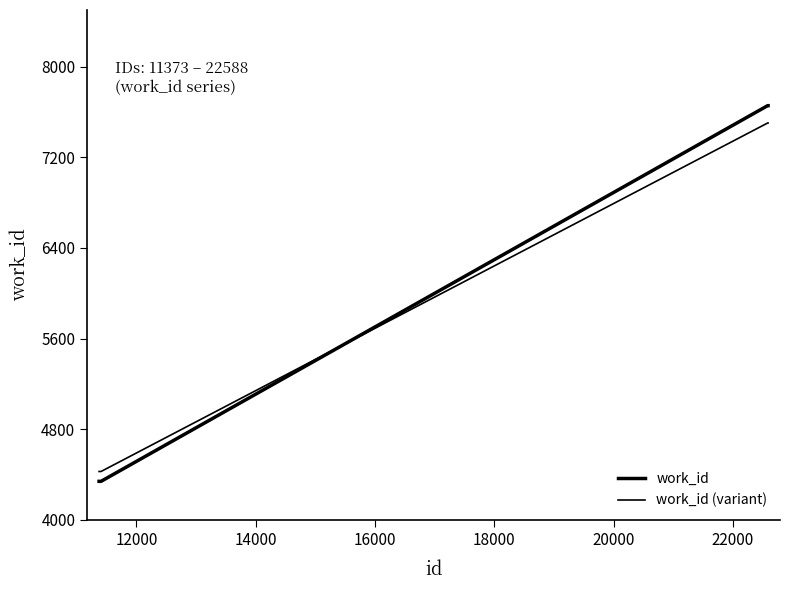

Does the chart display data point markers on the line(s)?

No